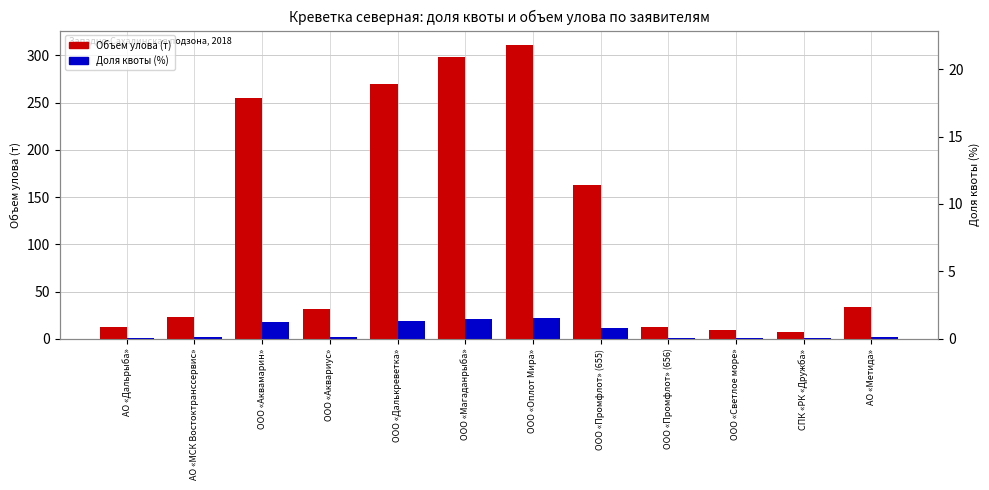

Which category has the lowest value across all series?

СПК «РК «Дружба»